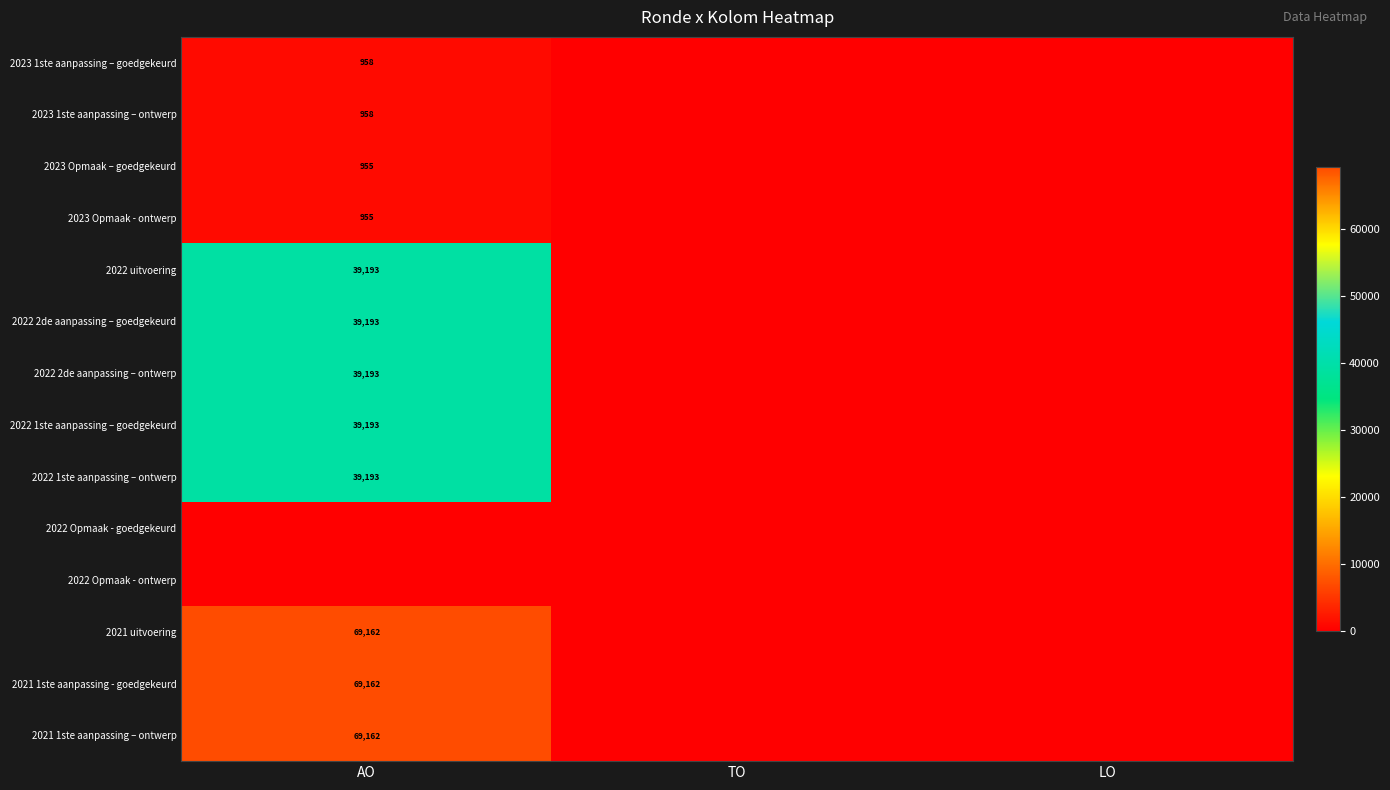

Rank the categories by 2021 uitvoering value from highest to lowest.

AO, TO, LO